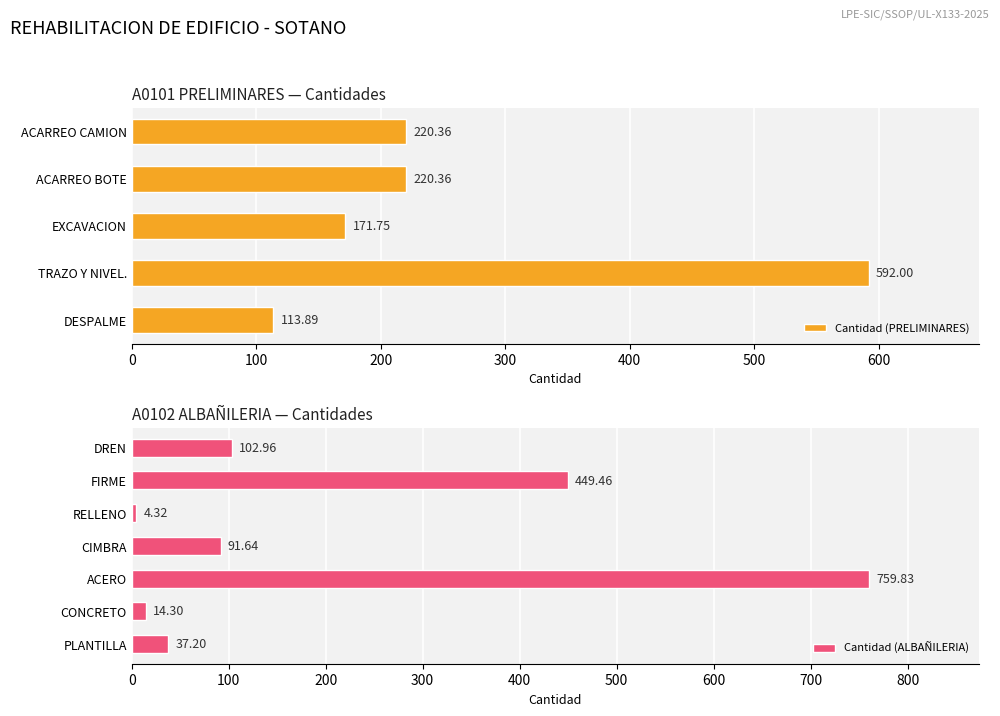

What is the average value of the Cantidad (PRELIMINARES) series?

263.7